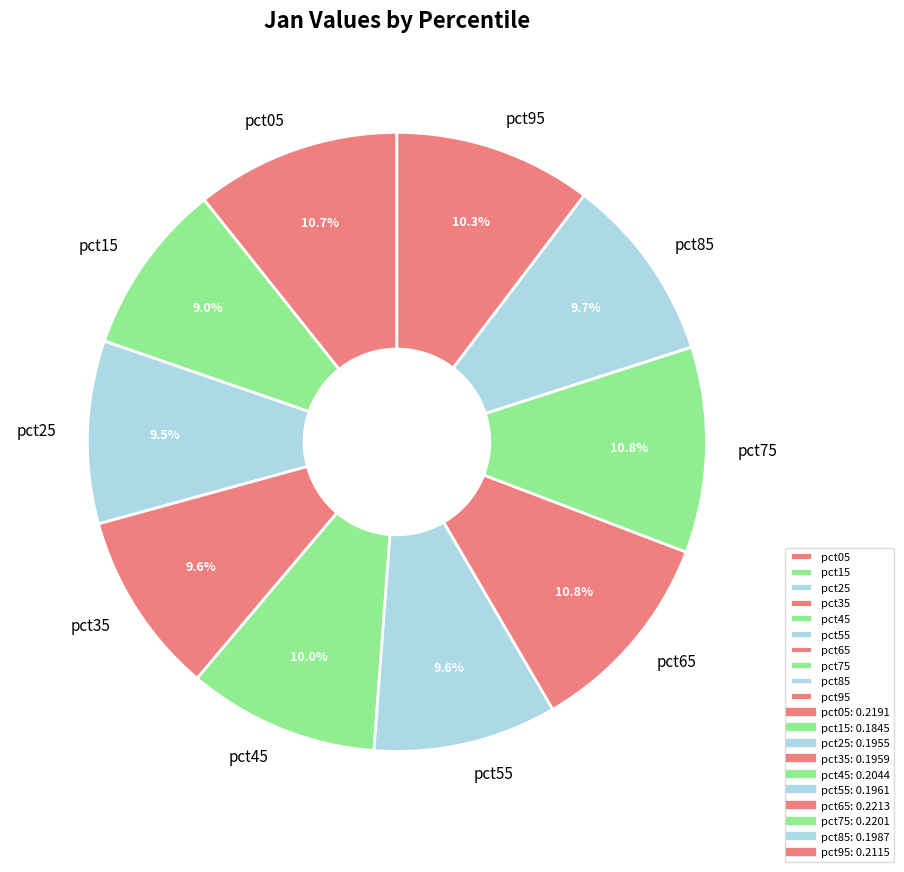

The pct95 slice represents 10% of the pie. True or false?

True